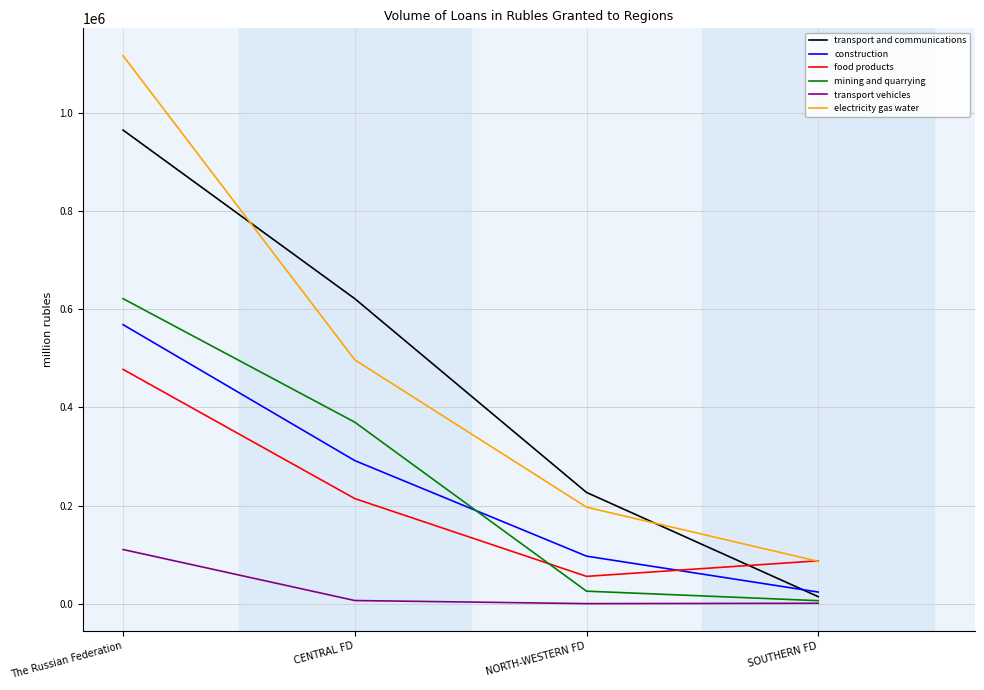

True or false: transport and communications and food products cross at least once.

True